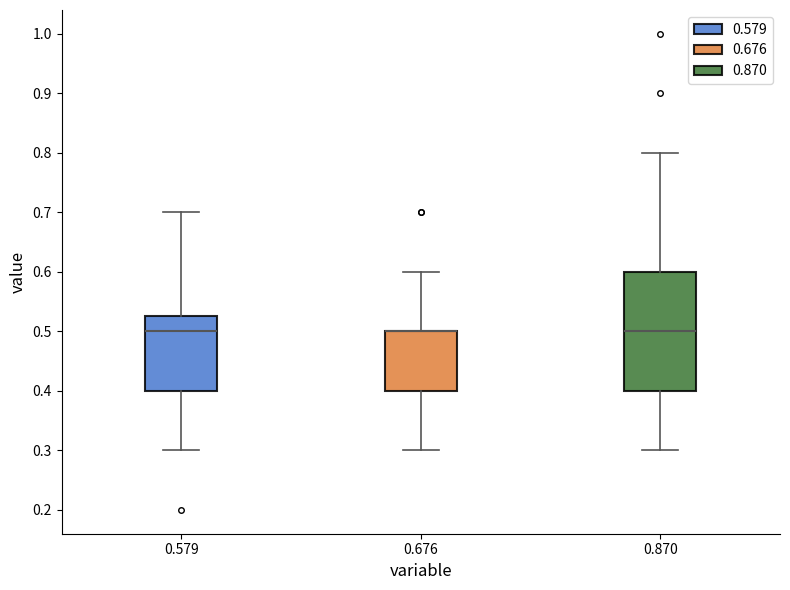

Where is the upper edge of the box at x = 0.579 on the y-axis? The values are not printed on the chart, so give them approximately, as read against the axis.

0.53